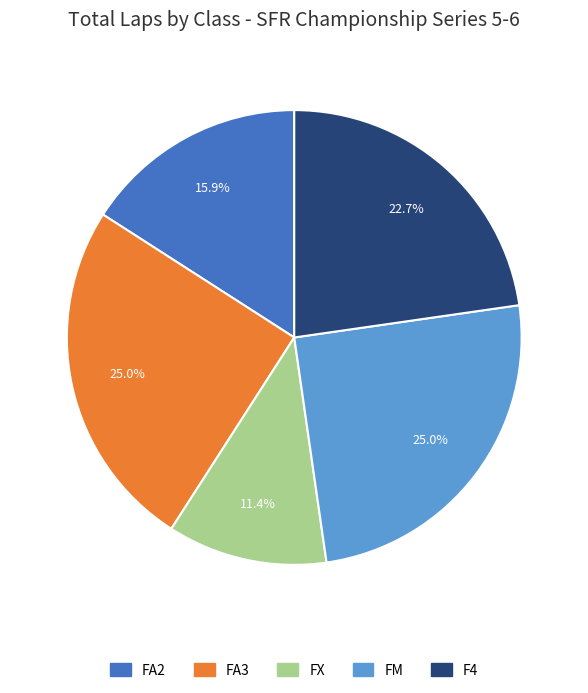

Count the number of slices in the pie.

5